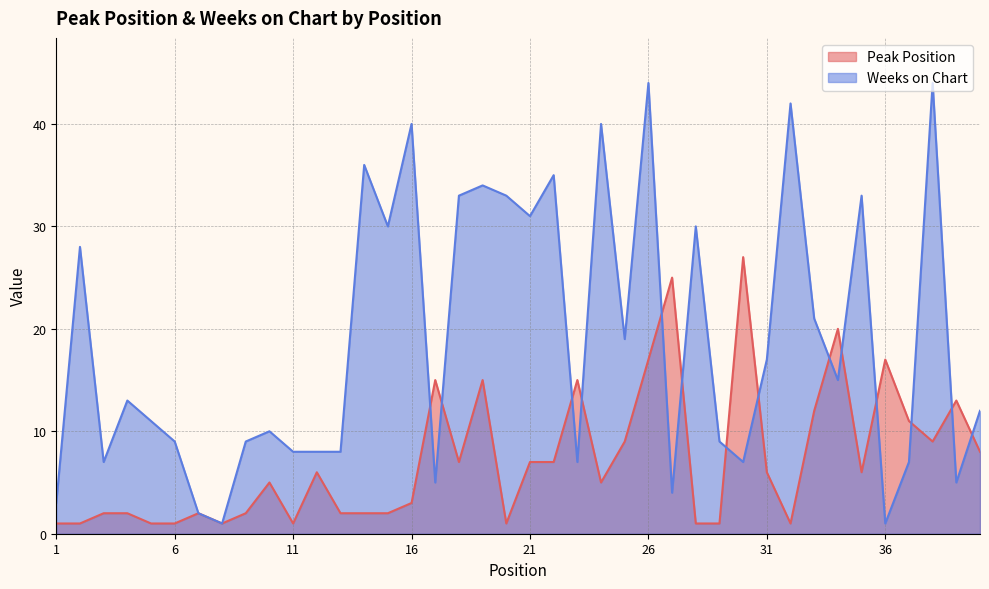

How many values in the Peak Position series are below 6?

20